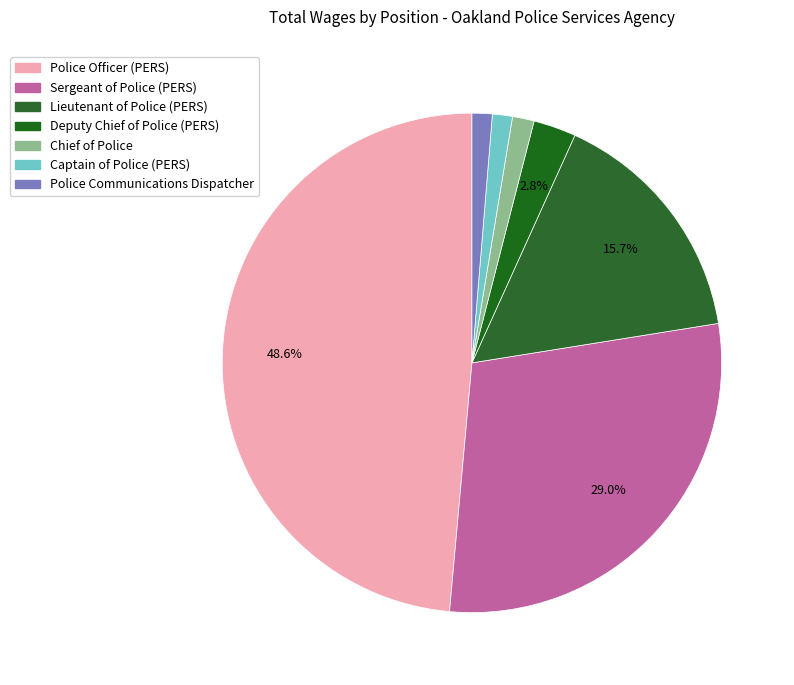

Count the number of slices in the pie.

7